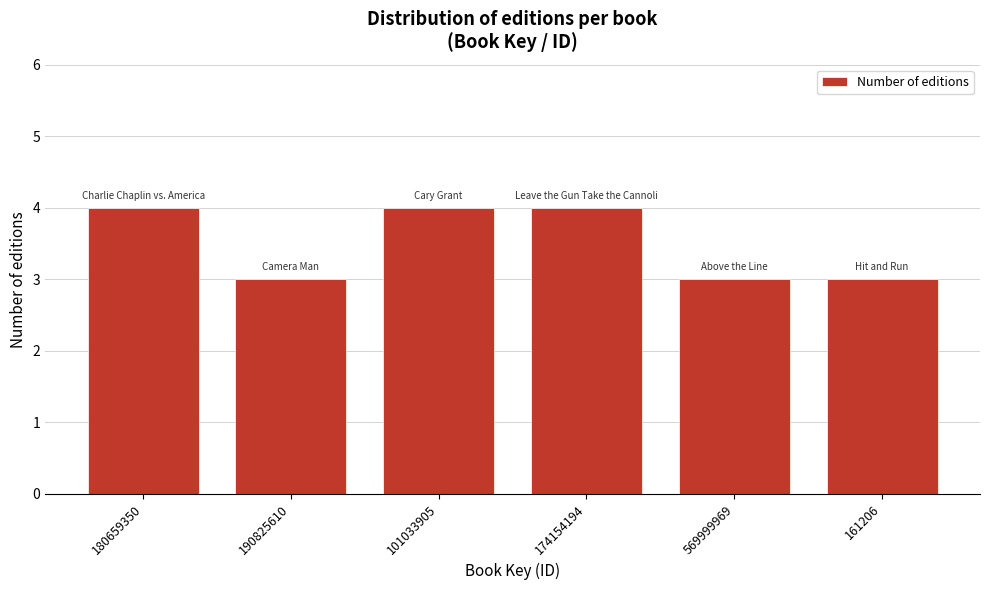

Reading left to right, what are all the values shown in this chart?

4	3	4	4	3	3